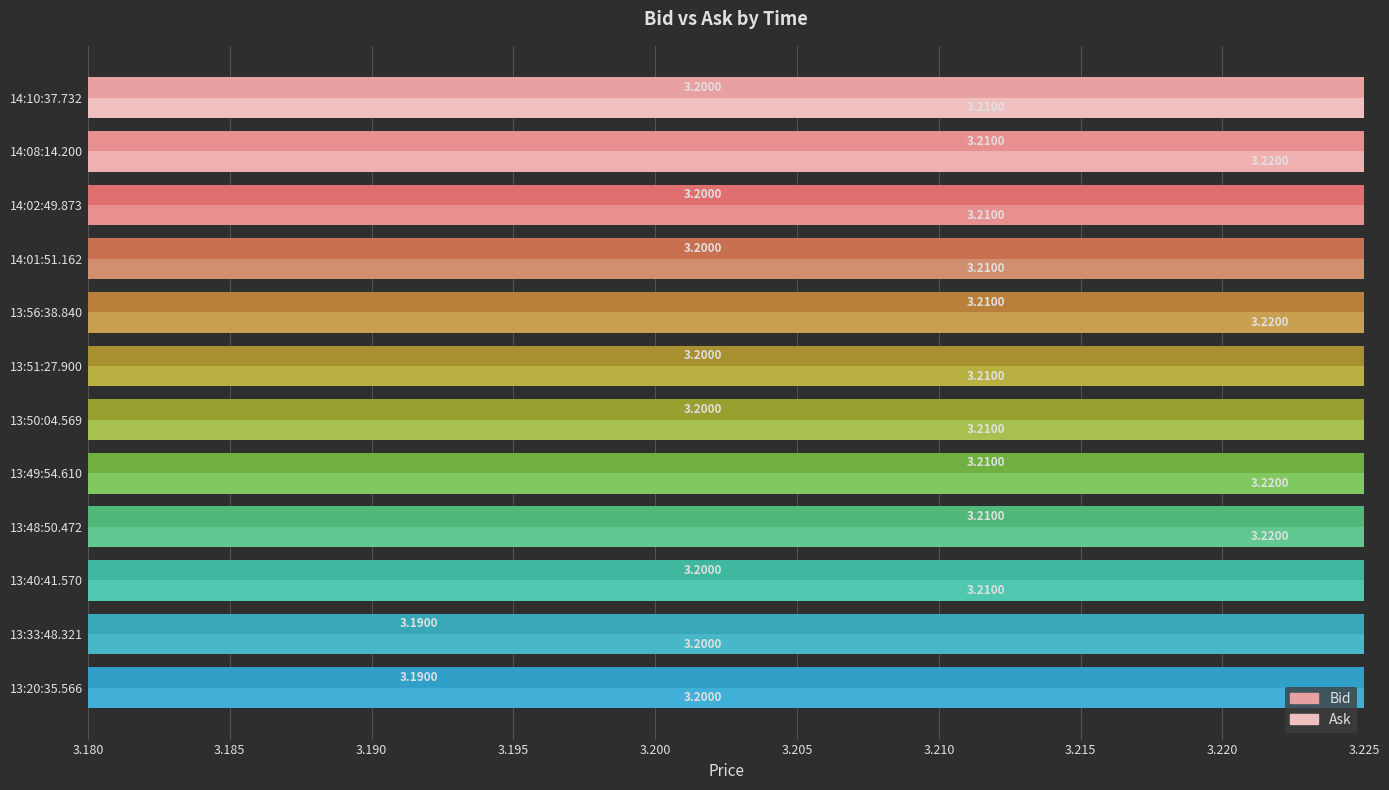

How many series are shown in this chart?

2